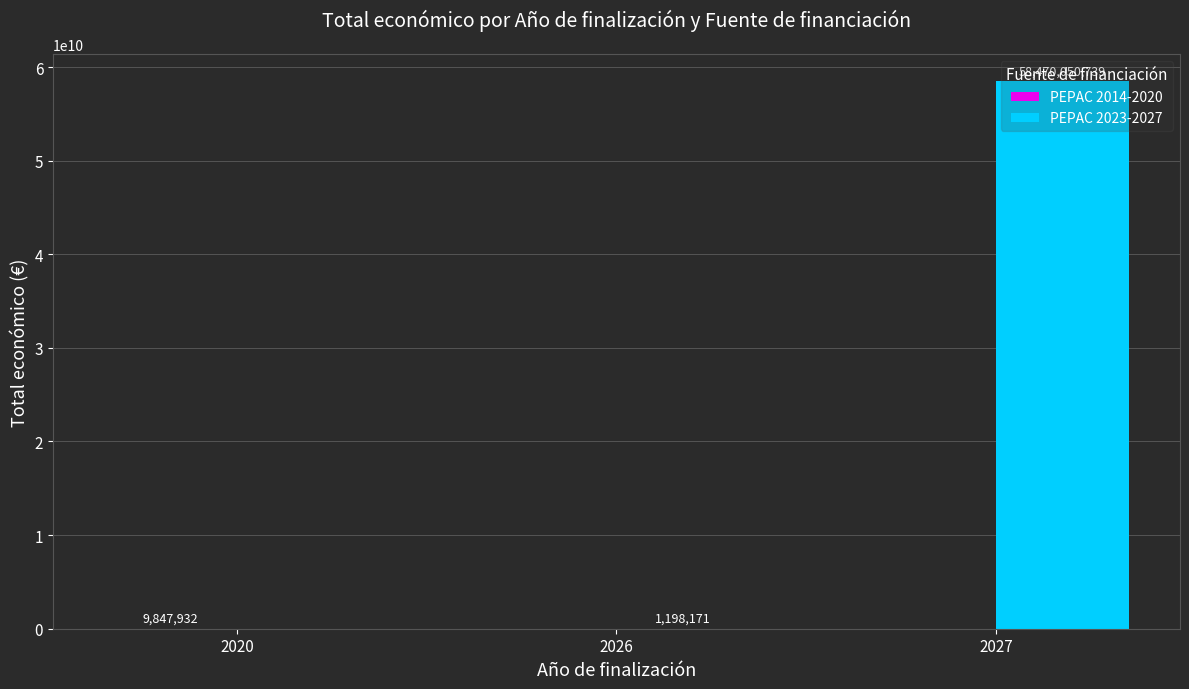

Which series changed the most between 2026 and 2027?

PEPAC 2023-2027